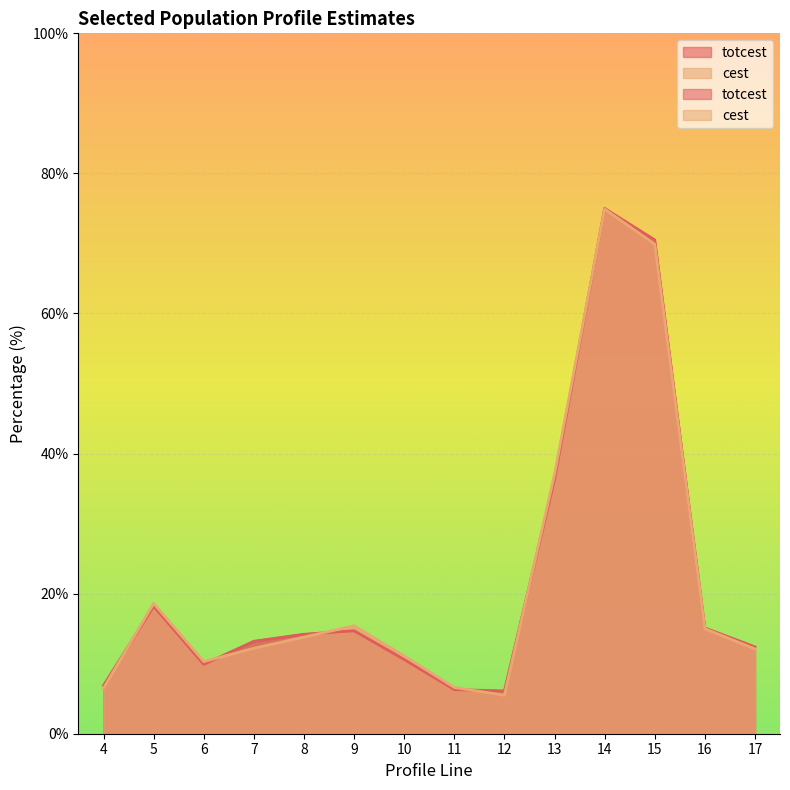

What are all the series names shown in the legend?

totcest, cest